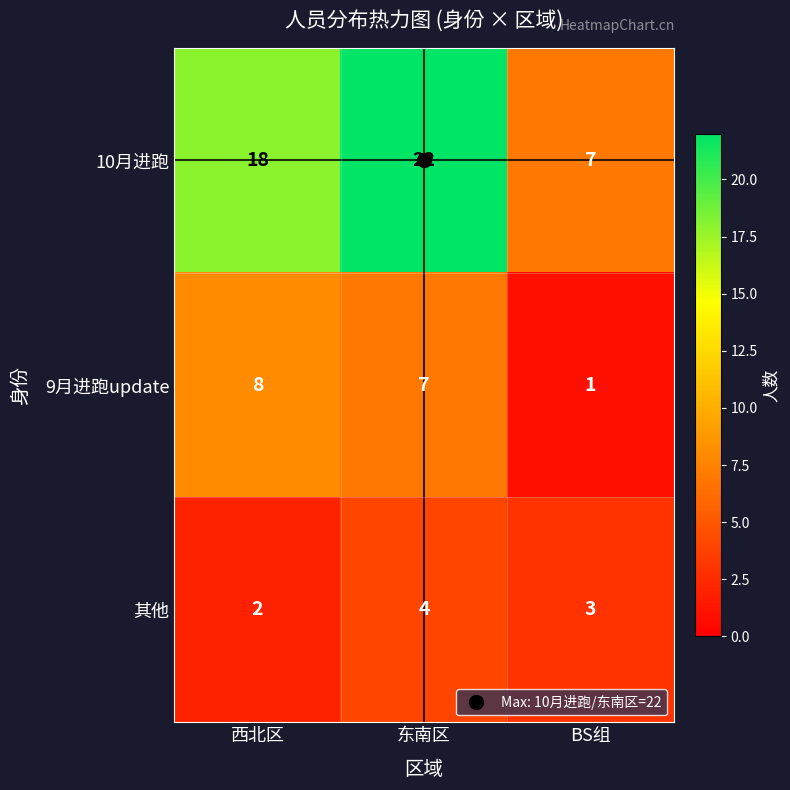

The value of 10月进跑 at 东南区 is 10. True or false?

False